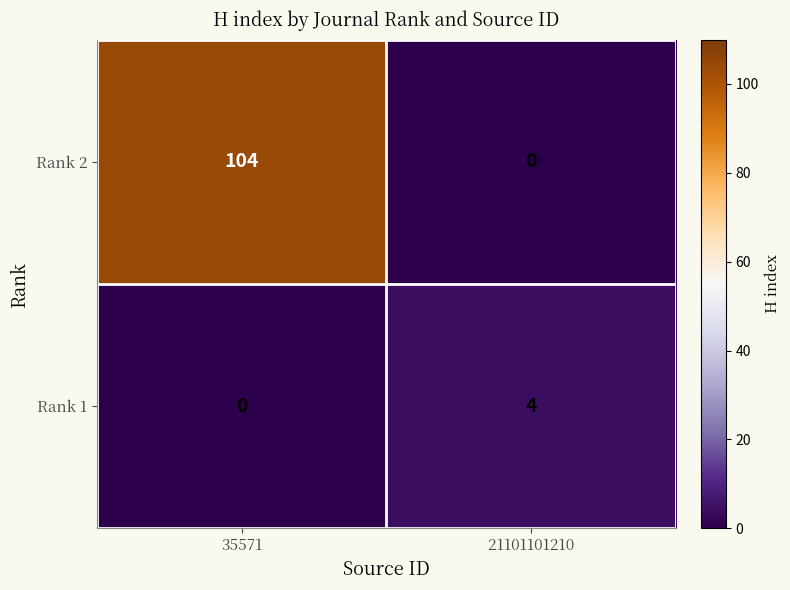

Read the Rank 1 value at 21101101210.

4